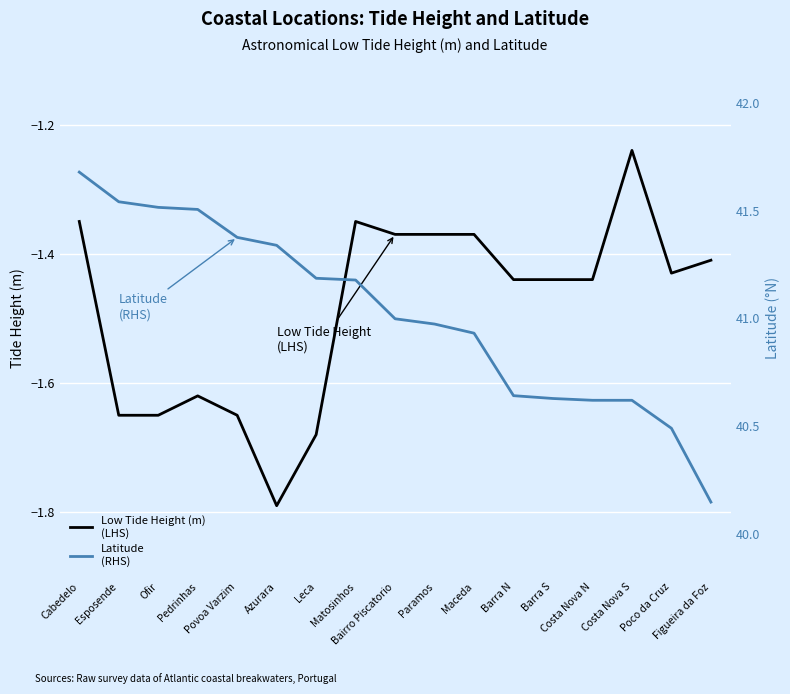

What is the highest value of the Latitude
(RHS) series?

41.7